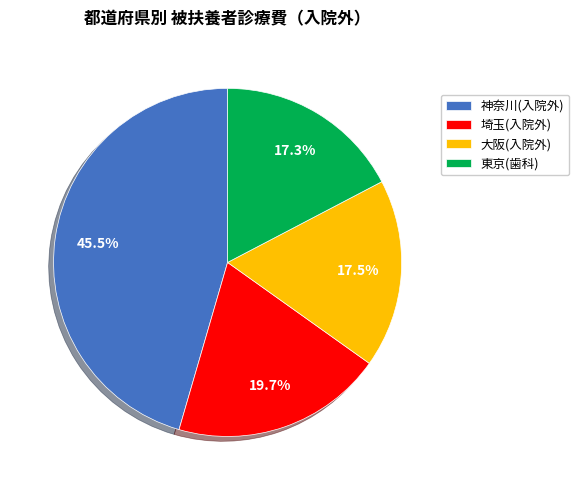

Which slice is the largest?

神奈川(入院外)